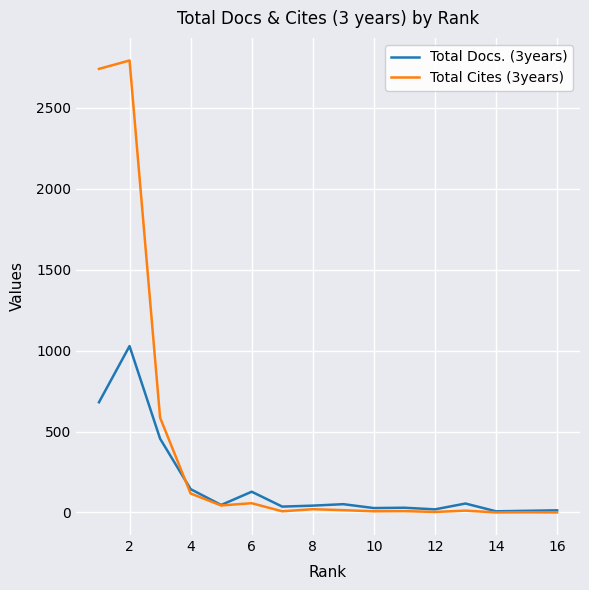

Which series has the largest range (max minus min)?

Total Cites (3years)